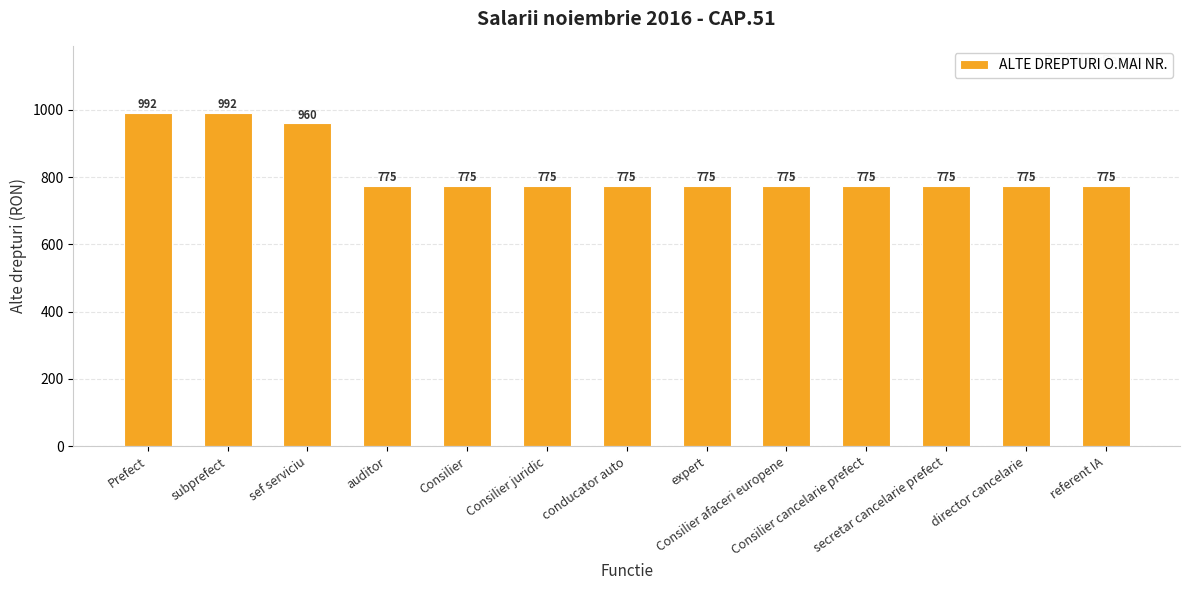

What is the label of the 8th bar from the left?

expert